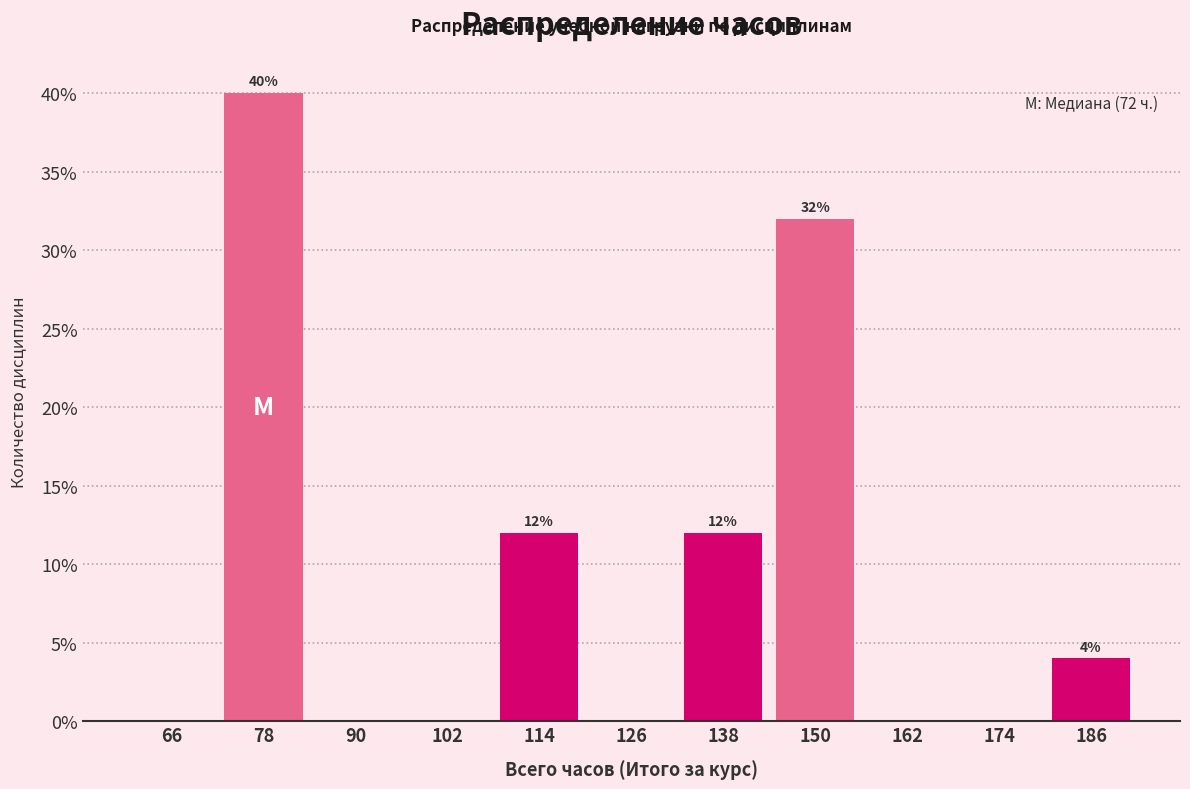

Which range on the x-axis has the tallest bar?

72 to 84